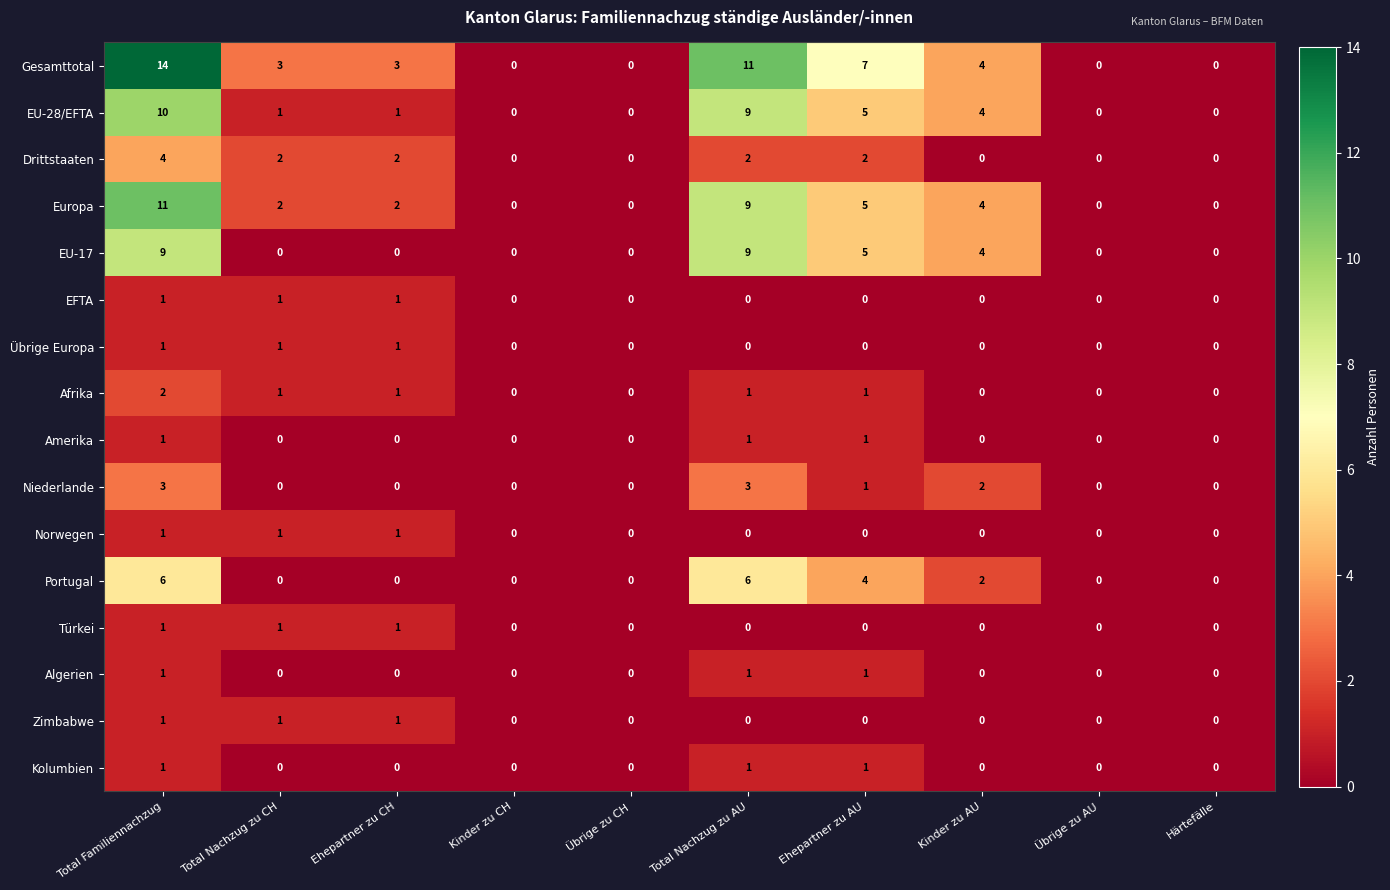

What is the sum of all EU-17 values?

27